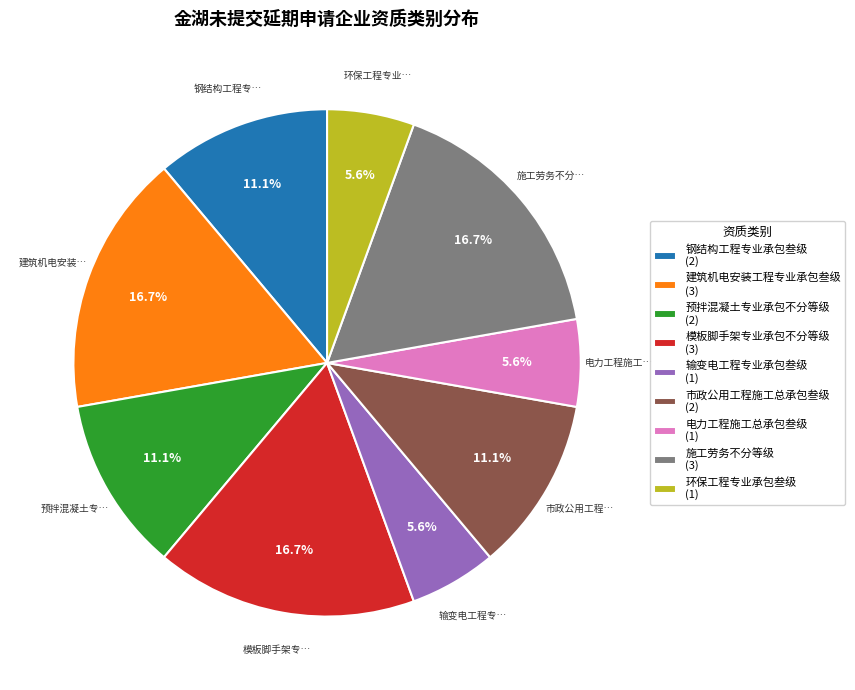

Between 环保工程专业承包叁级 (1) and 施工劳务不分等级 (3), which is larger?

施工劳务不分等级 (3)